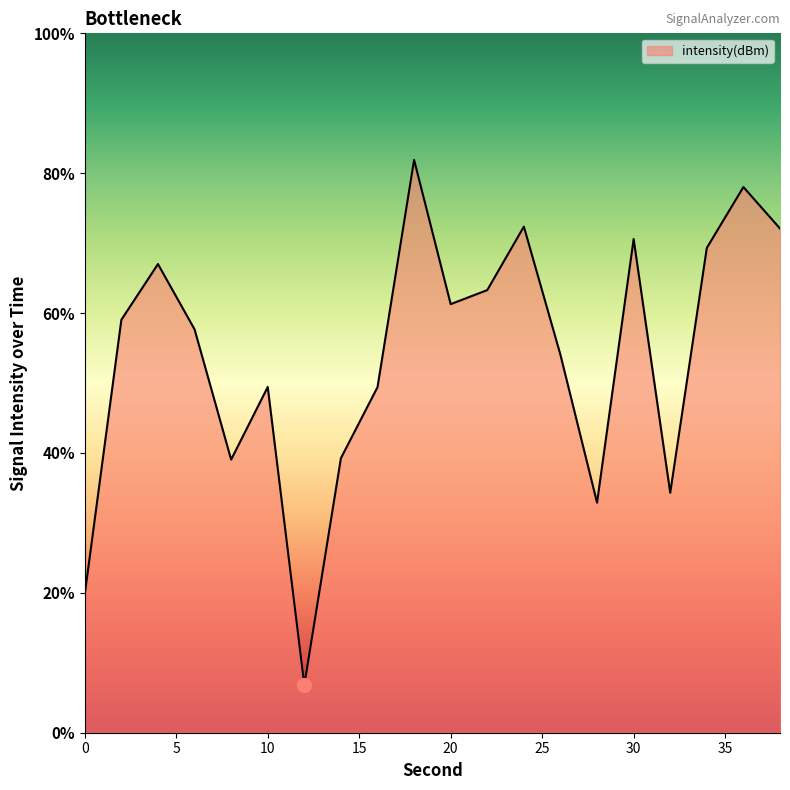

List the labels in order of value, smallest first.

12, 0, 28, 32, 8, 14, 16, 10, 26, 6, 2, 20, 22, 4, 34, 30, 38, 24, 36, 18